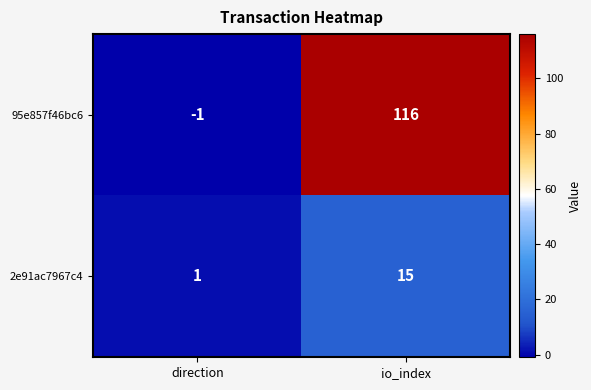

True or false: 95e857f46bc6 has a value of -1 at direction.

True